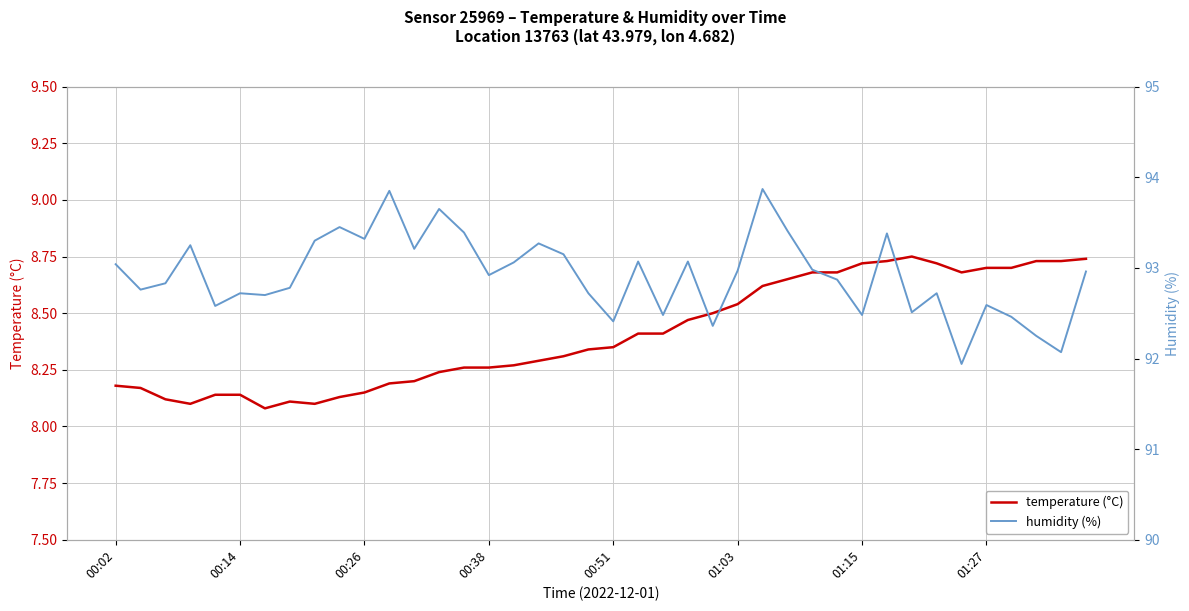

True or false: humidity and temperature intersect in this chart.

False